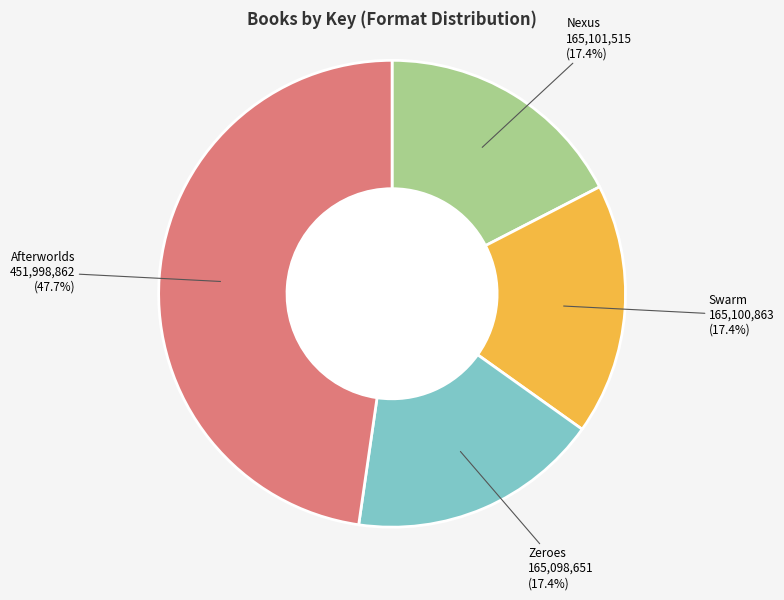

Is it true that Nexus is 3% of the pie?

False